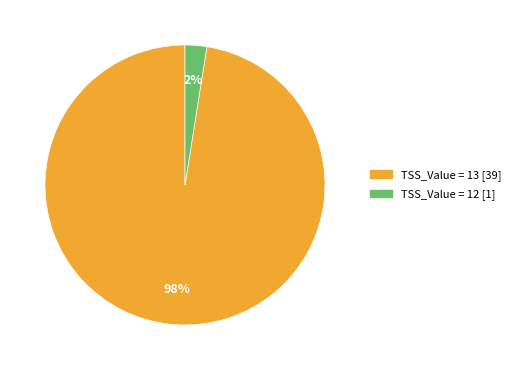

Which category has the smallest portion of the pie?

TSS_Value = 12 [1]